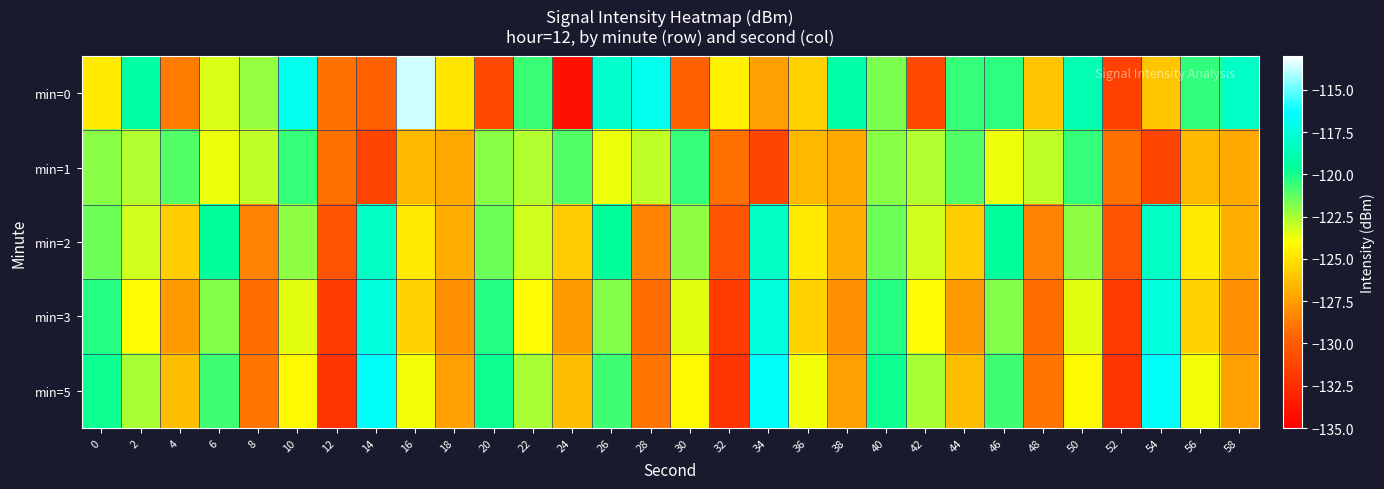

At 2, list the series in order from largest to smallest.

min=0, min=5, min=1, min=2, min=3